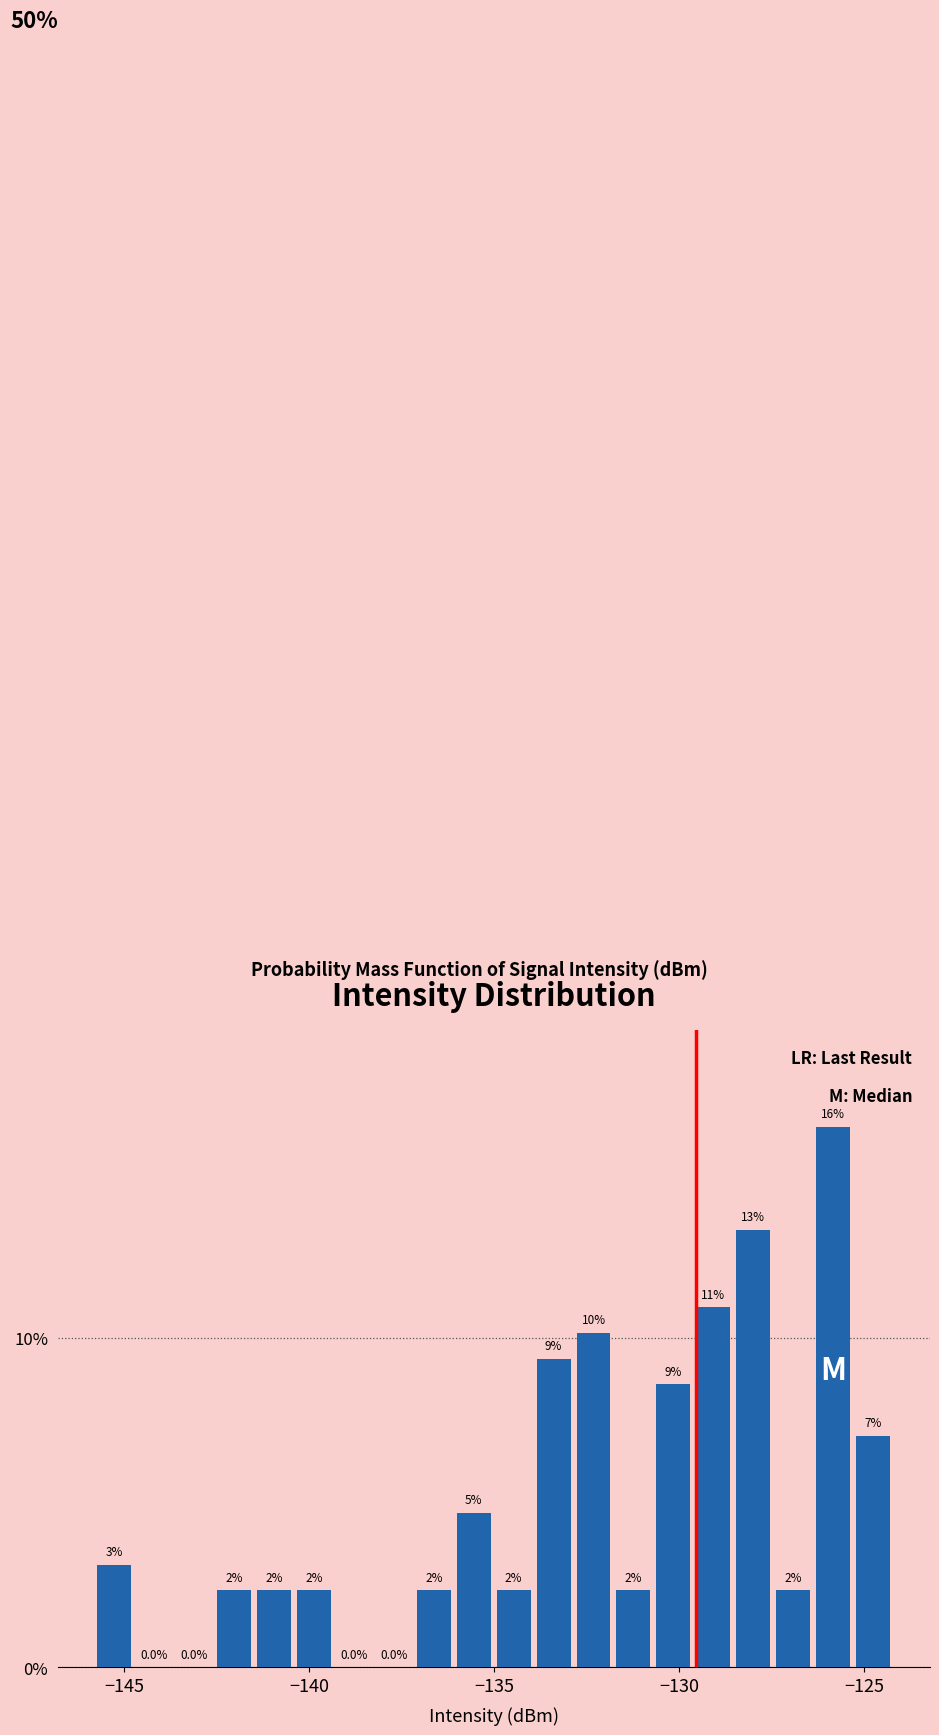

Read against the x-axis, roughly where is the centre of the tallest bar?

-126.0